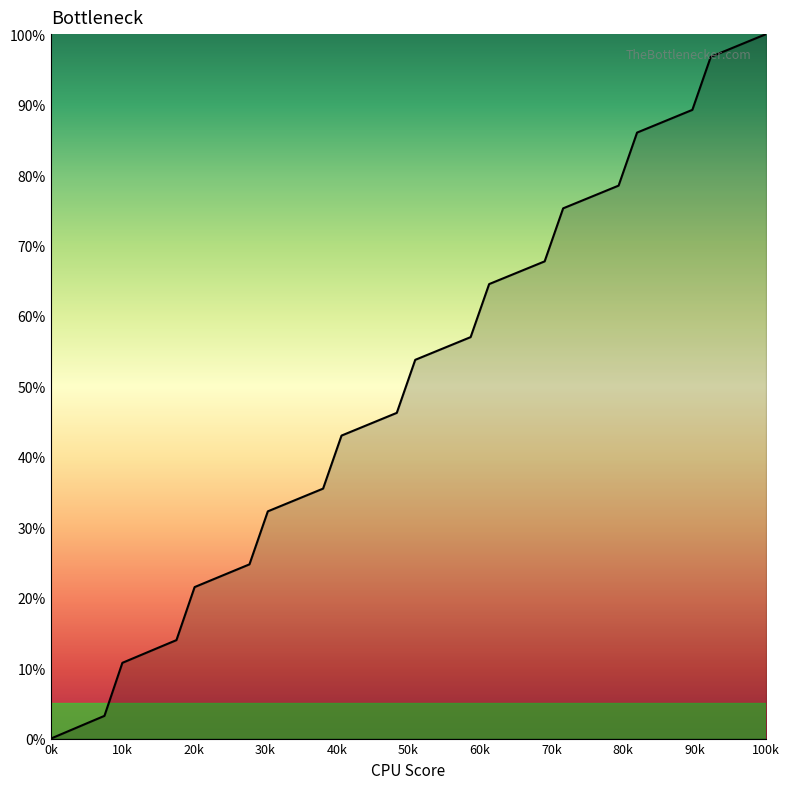

How many lines are shown in the chart?

1